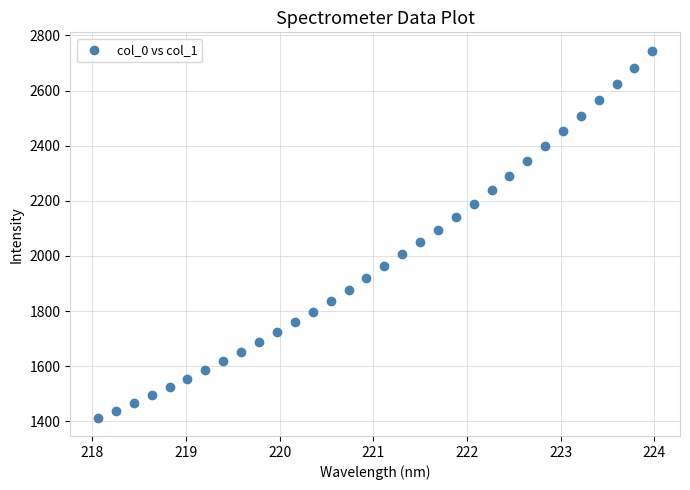

What is the range of X values (max minus min)?

5.9